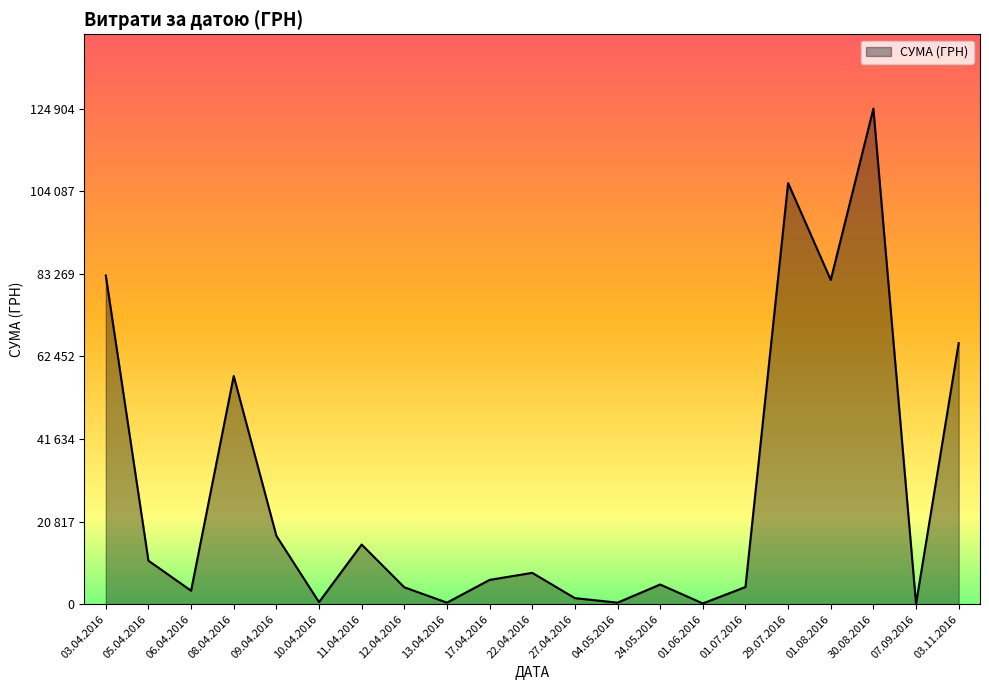

Reading left to right, list all the values displayed in this chart.

03.04.2016=82834.0	05.04.2016=10956.0	06.04.2016=3387.1	08.04.2016=57509.6	09.04.2016=17230.2	10.04.2016=504.5	11.04.2016=15022.4	12.04.2016=4248.1	13.04.2016=379.3	17.04.2016=6109.0	22.04.2016=7889.8	27.04.2016=1513.9	04.05.2016=378.0	24.05.2016=4950.0	01.06.2016=176.0	01.07.2016=4320.0	29.07.2016=106147.3	01.08.2016=81726.8	30.08.2016=124904.8	07.09.2016=84.5	03.11.2016=65790.6